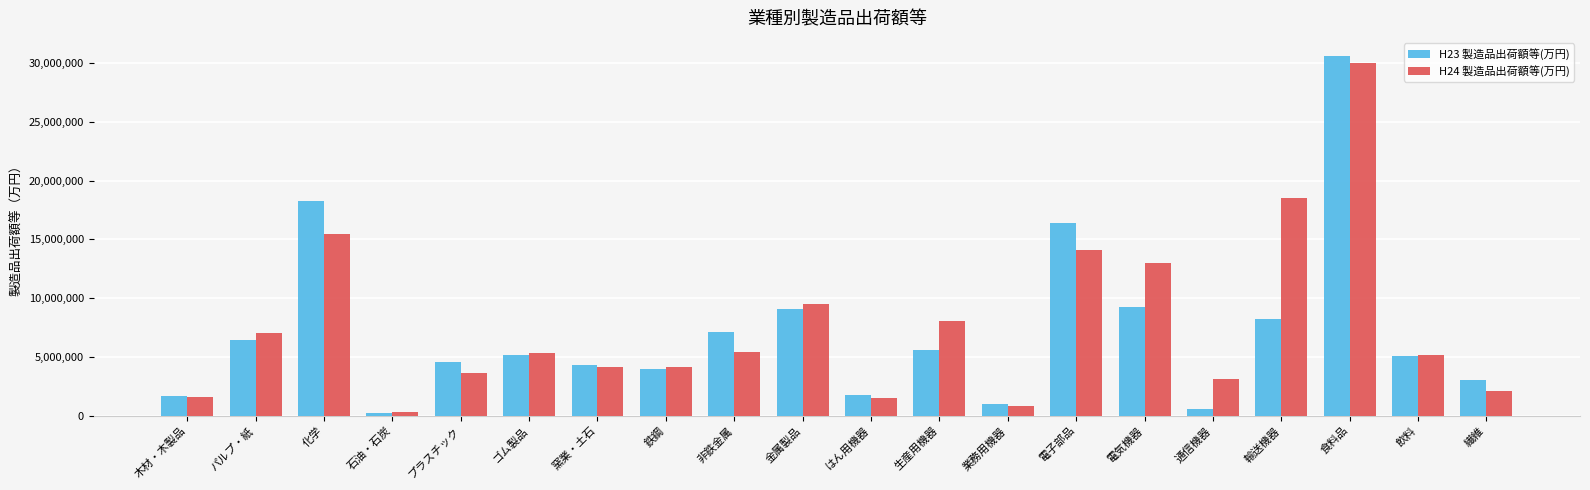

At which label is H24 製造品出荷額等(万円) closest to 15169929?

化学